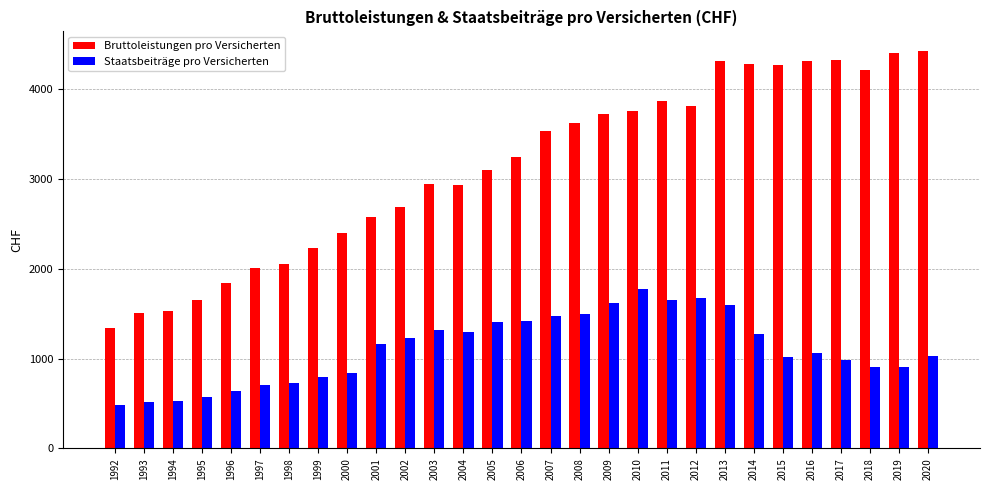

What is the difference between the maximum and second lowest values in the Staatsbeiträge pro Versicherten series?

1252